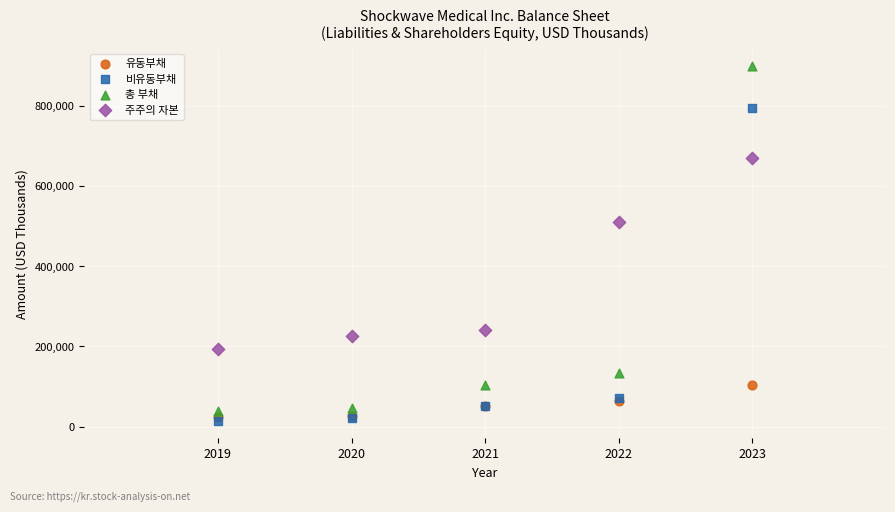

Which series has the widest spread of Y values?

총 부채